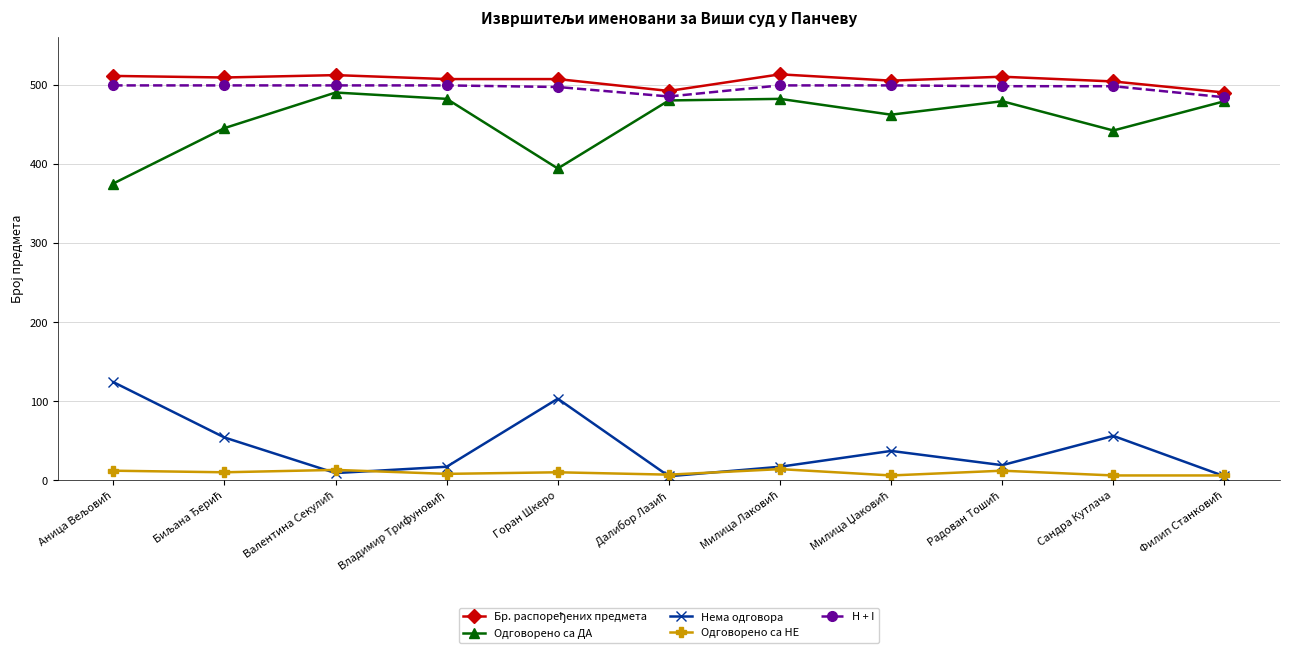

At how many categories does at least one series exceed 245?

11